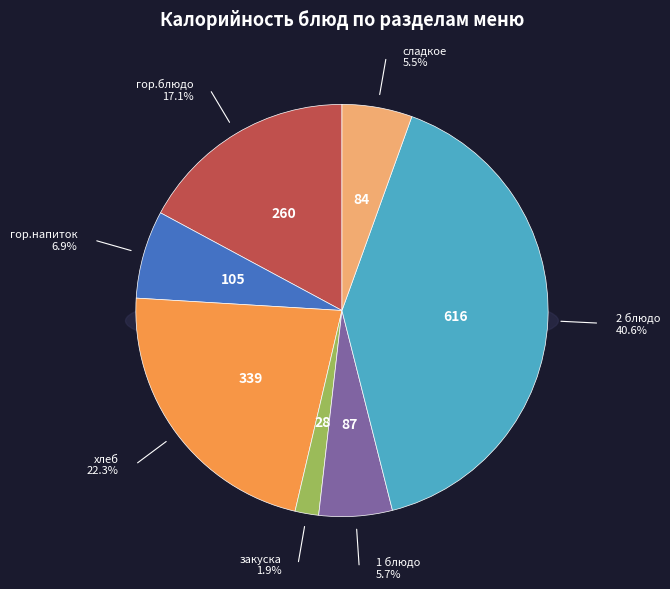

Is хлеб the majority of the pie?

No